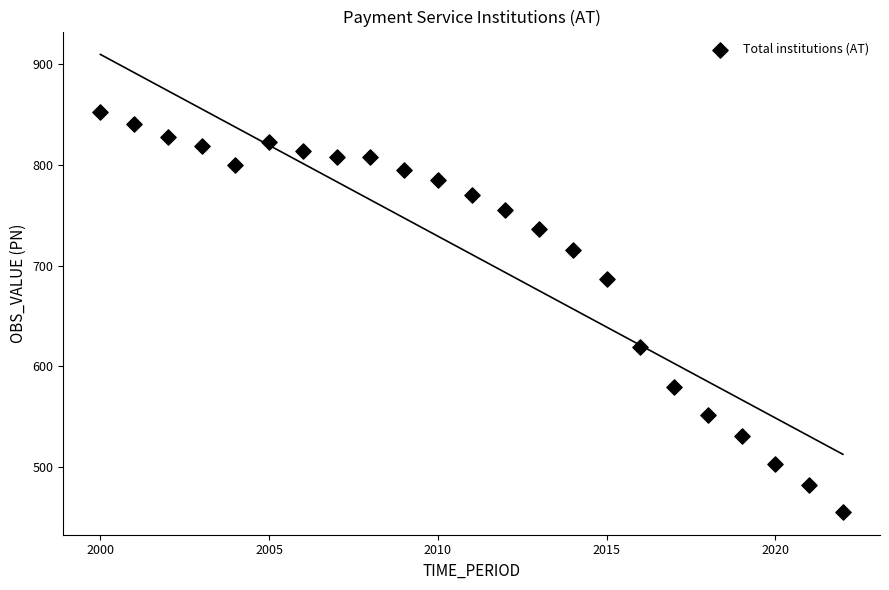

What is the range of Y values (max minus min)?

398